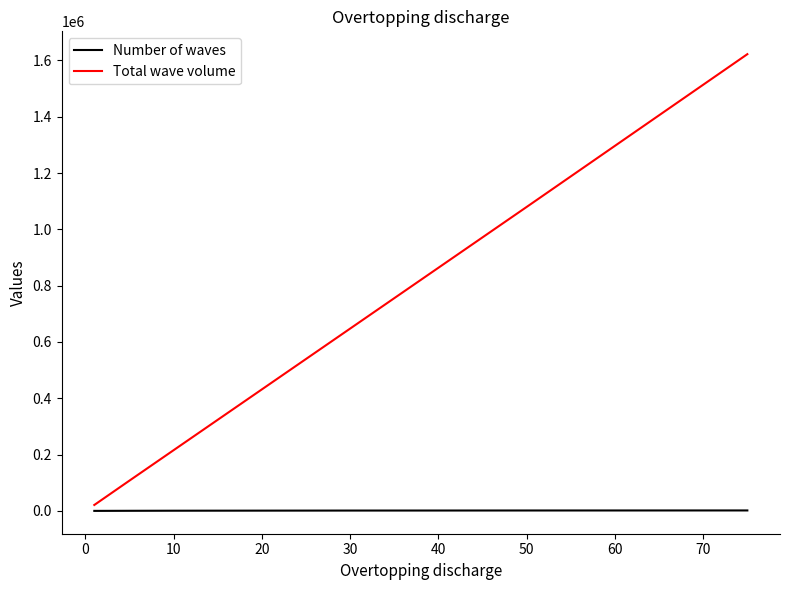

Rank the series by their maximum value, from highest to lowest.

Total wave volume, Number of waves